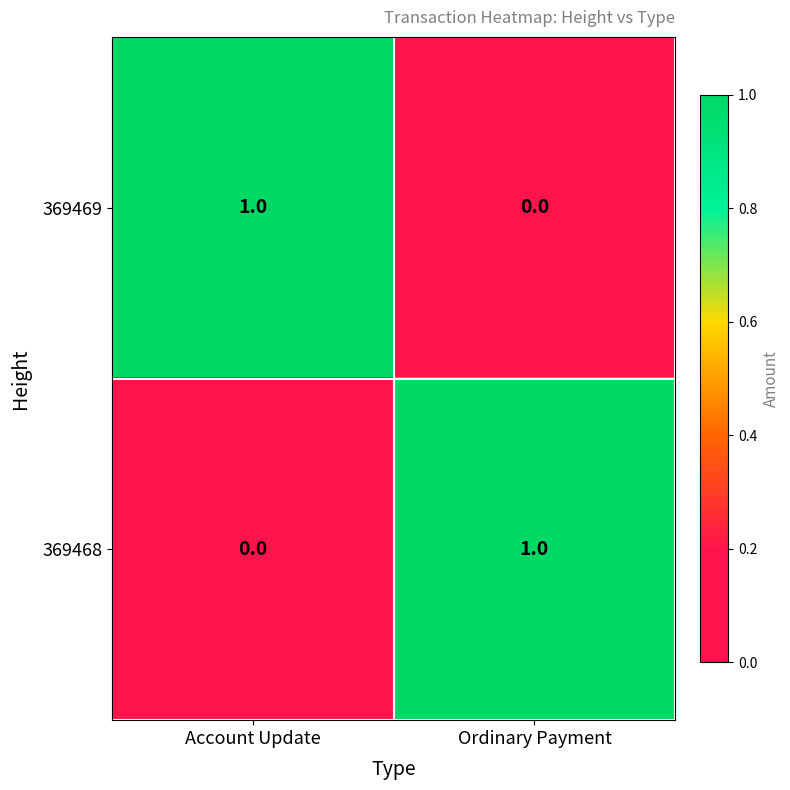

Rank the series at Account Update from lowest to highest value.

369468, 369469